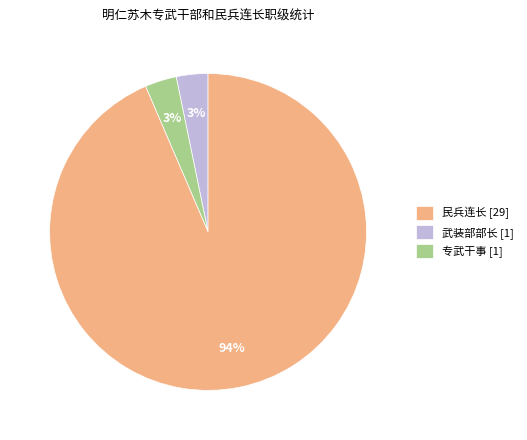

What is the ratio of the value at 武装部部长 [1] to the value at 民兵连长 [29]?

1.0